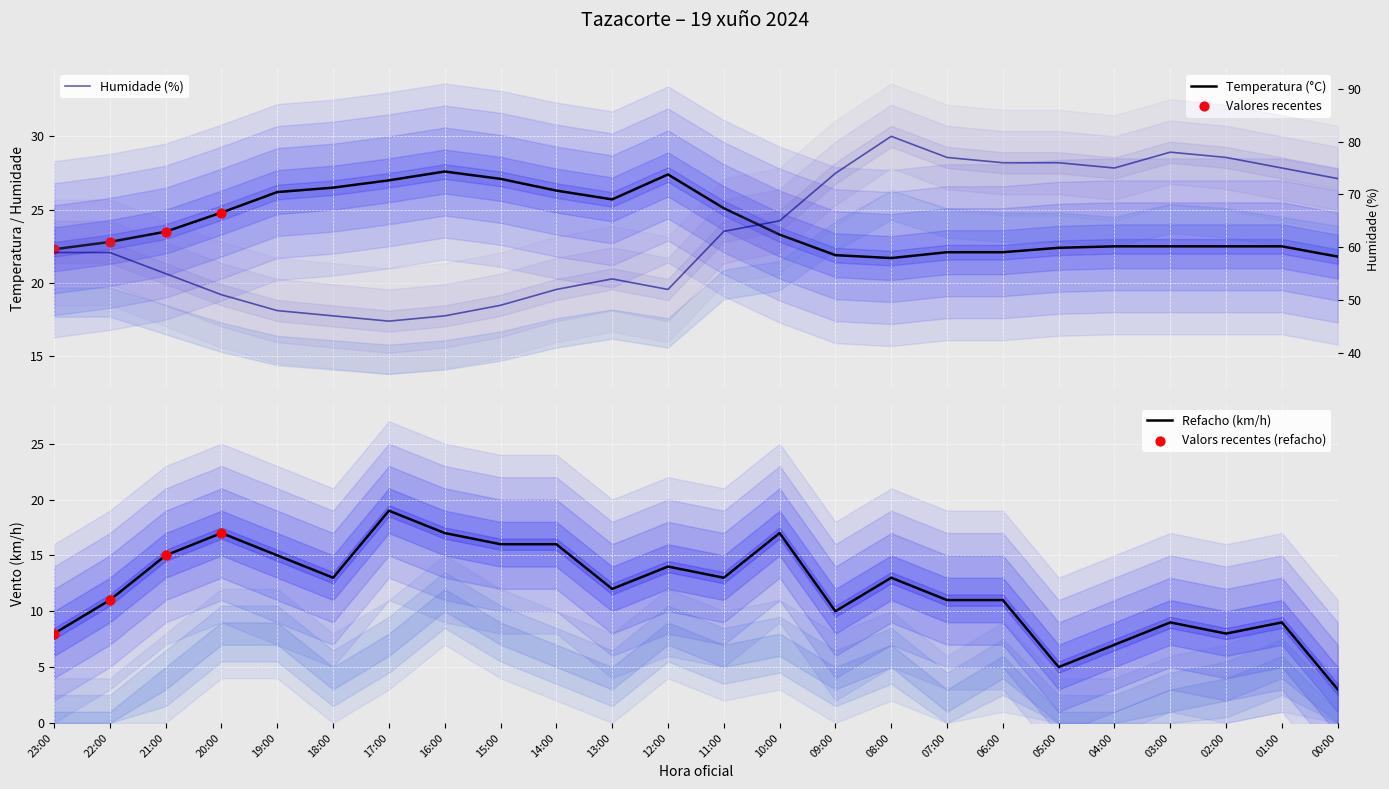

At how many categories does at least one series exceed 34?

24